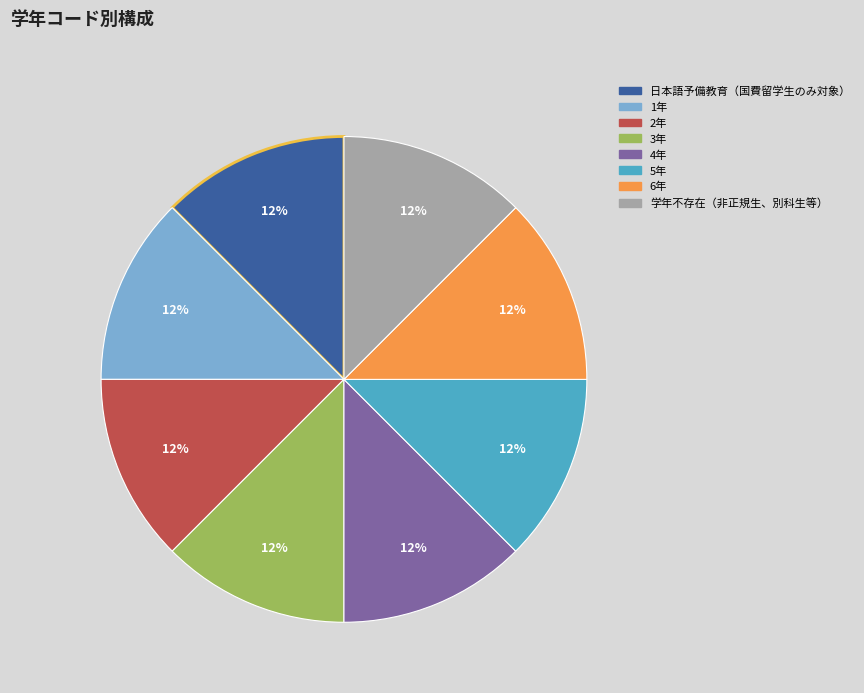

Do 2年 and 日本語予備教育（国費留学生のみ対象） together represent more than half of the pie?

No